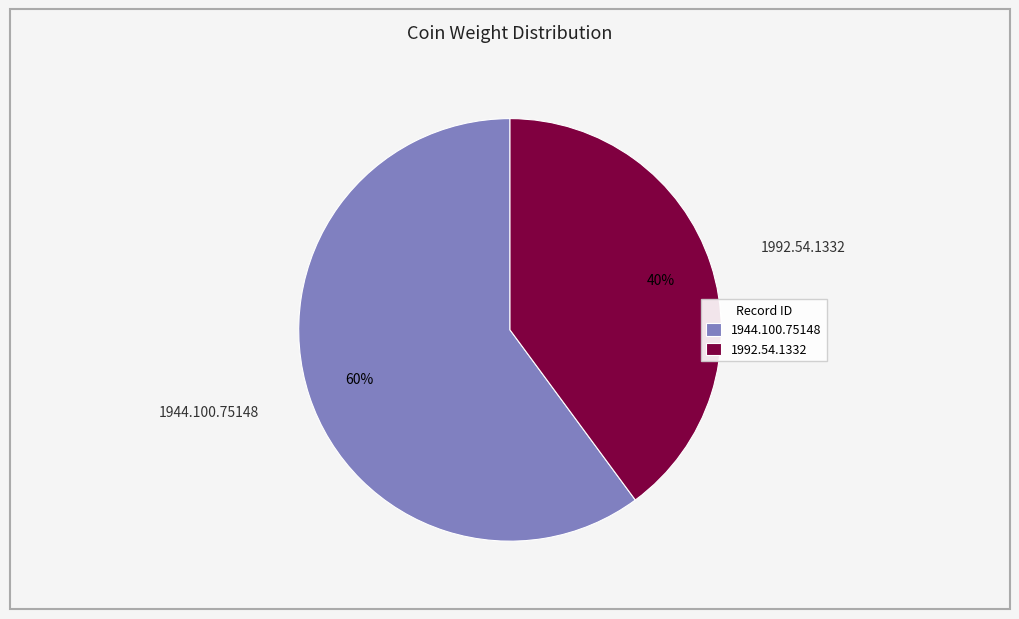

Is the sum of 1992.54.1332 and 1944.100.75148 greater than half?

Yes